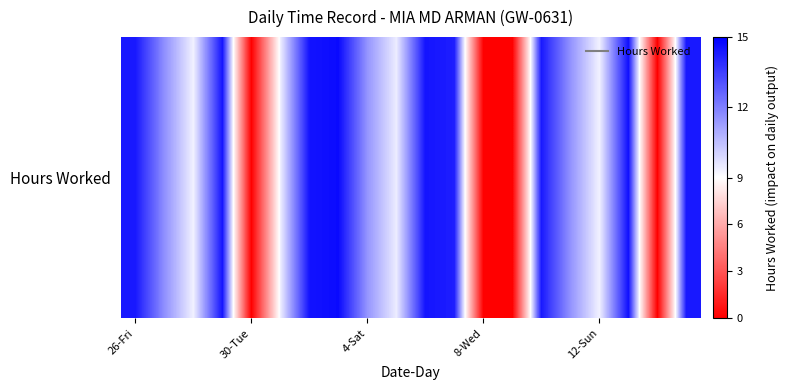

How many positive values are there?

16